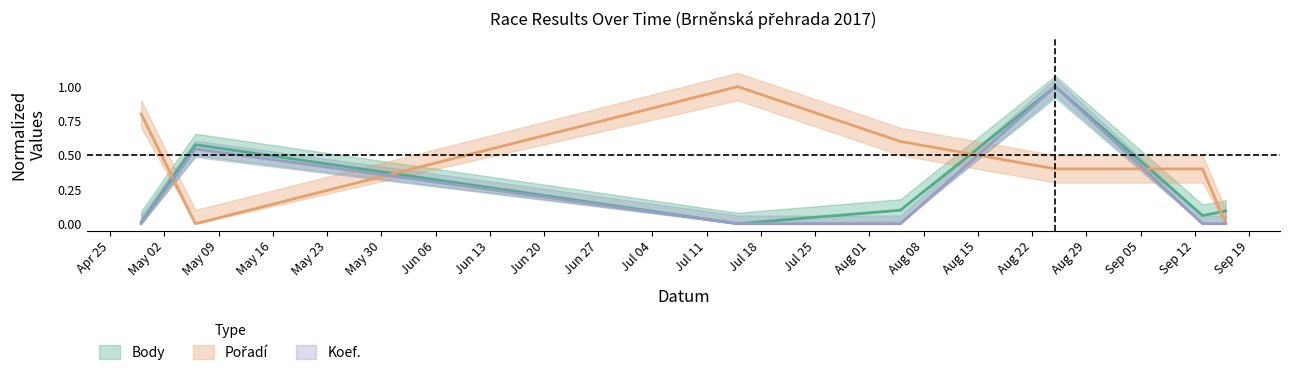

At which category does Koef. reach its first local peak?

2017-05-06